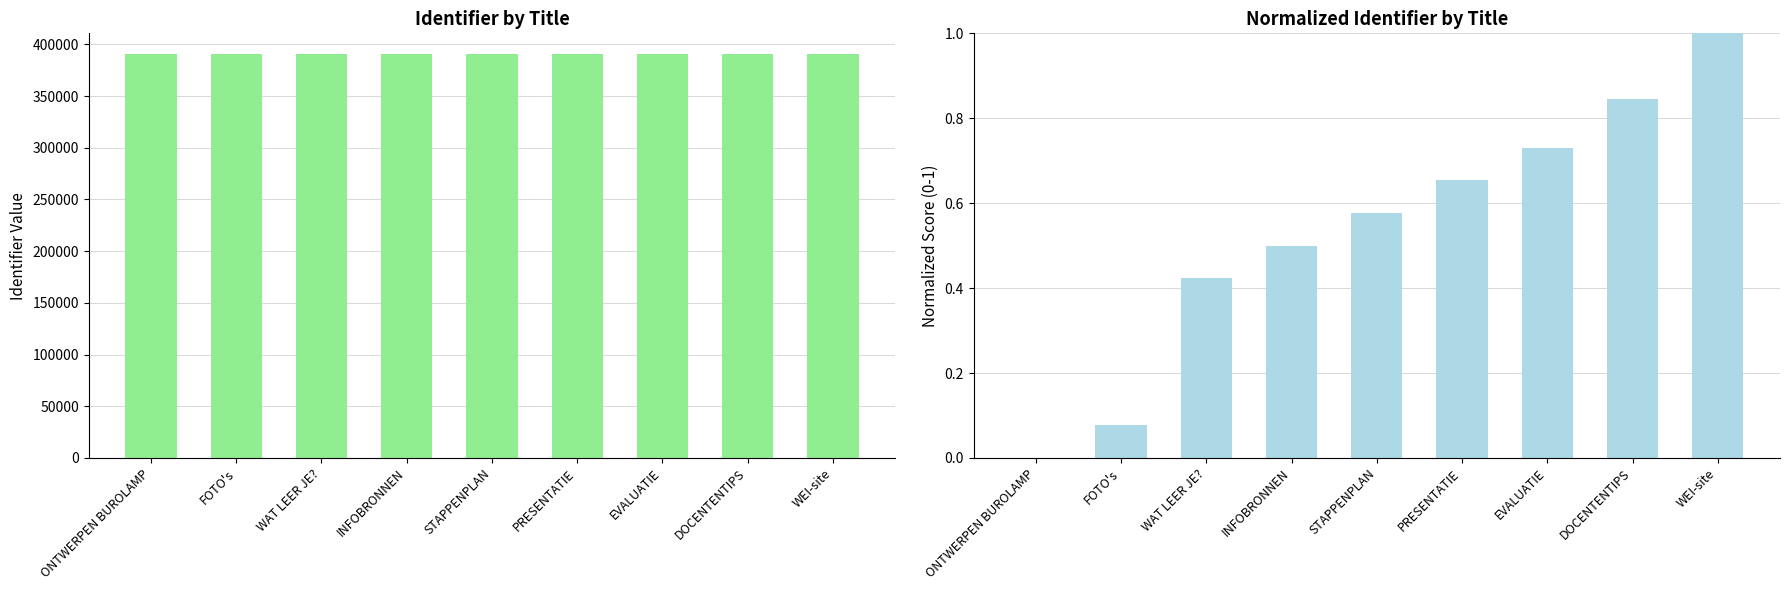

How many positive values does the Normalized Identifier series have?

8